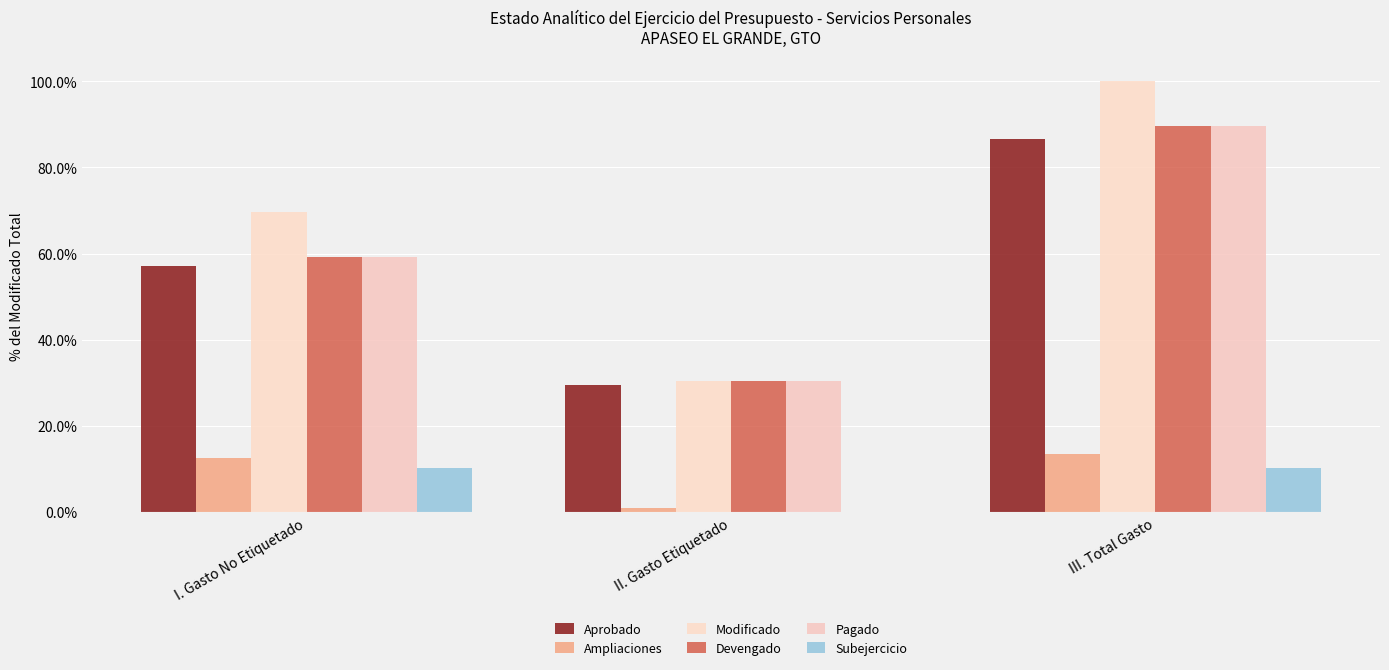

What are all the series names shown in the legend?

Aprobado, Ampliaciones, Modificado, Devengado, Pagado, Subejercicio